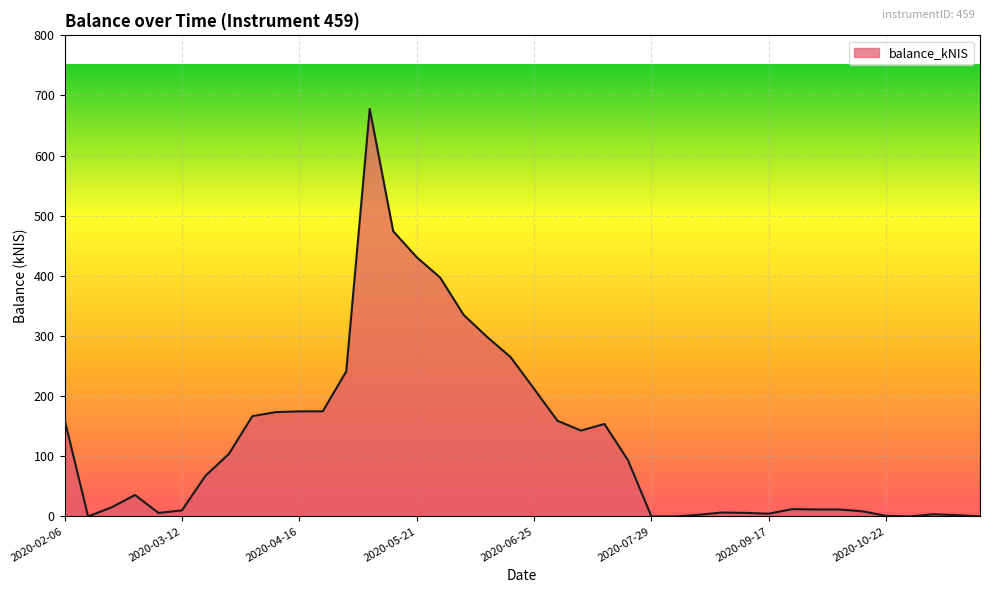

Does the chart display data point markers on the line(s)?

No